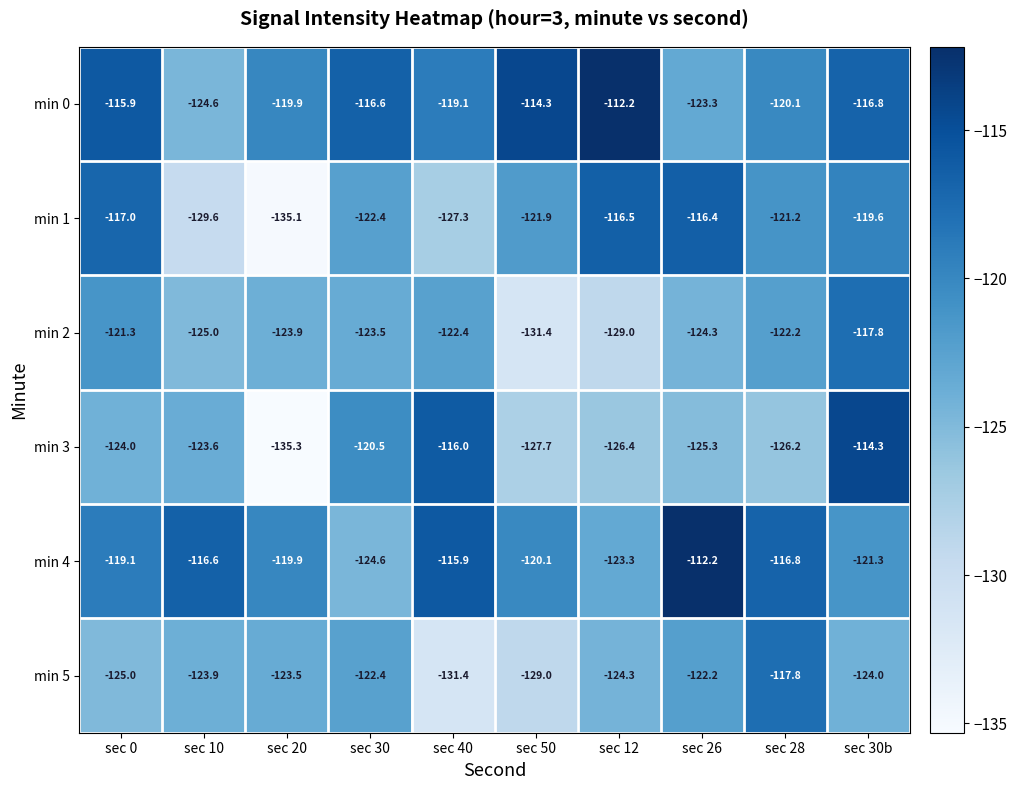

What is the sum of all min 0 values?

-1182.8